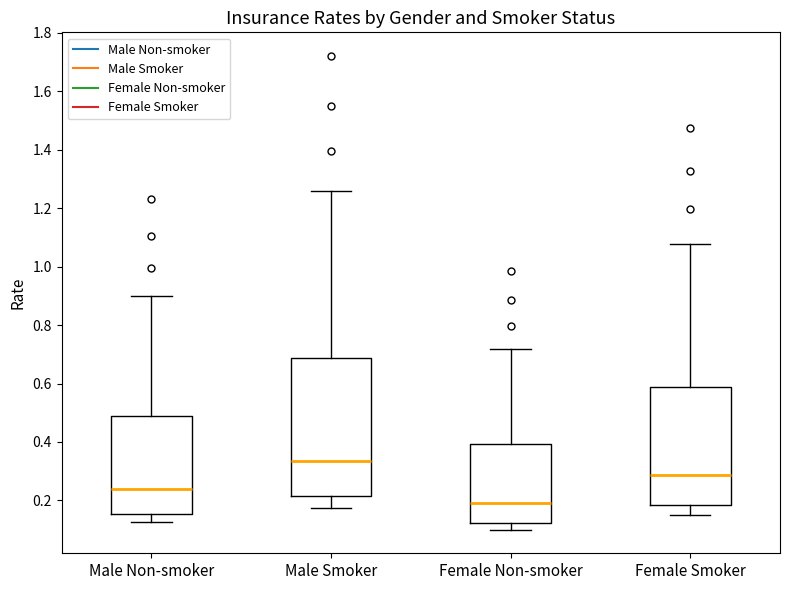

Reading left to right, transcribe this box plot: for each box, give where its median line is, the range the box spans, and where its two whiskers end, as read against the y-axis. The values are not printed on the chart, so give them approximately, as read against the axis.

Male Non-smoker: median 0.24, box 0.16 to 0.50, whiskers 0.12 to 0.90
Male Smoker: median 0.34, box 0.22 to 0.68, whiskers 0.18 to 1.26
Female Non-smoker: median 0.20, box 0.12 to 0.40, whiskers 0.10 to 0.72
Female Smoker: median 0.28, box 0.18 to 0.58, whiskers 0.16 to 1.08